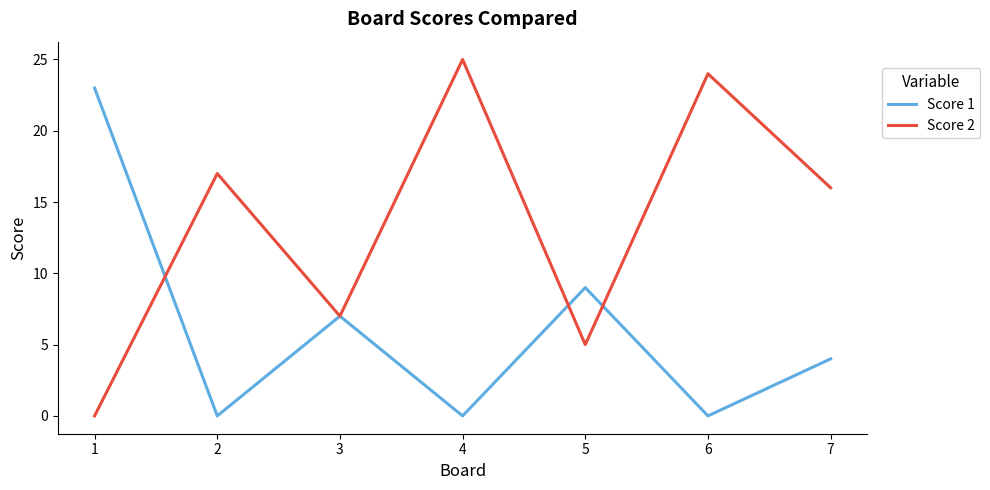

What are all the series names shown in the legend?

Score 1, Score 2